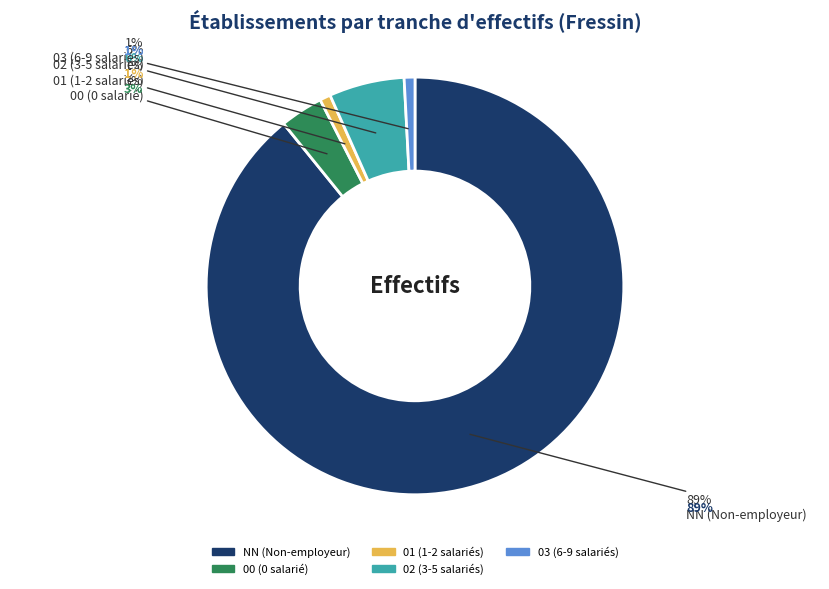

How much of the chart is everything except 00?

96.7%